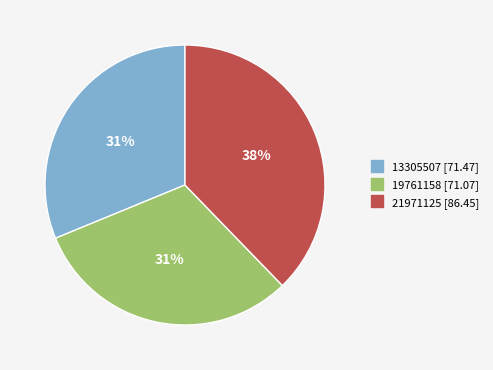

Which category has the biggest portion of the pie?

21971125